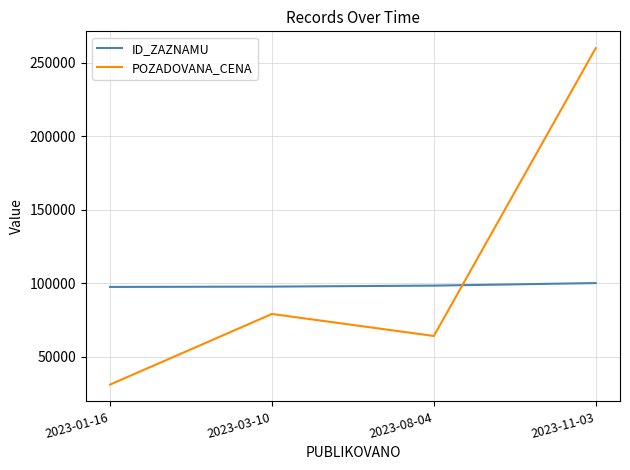

How many series are shown in this chart?

2